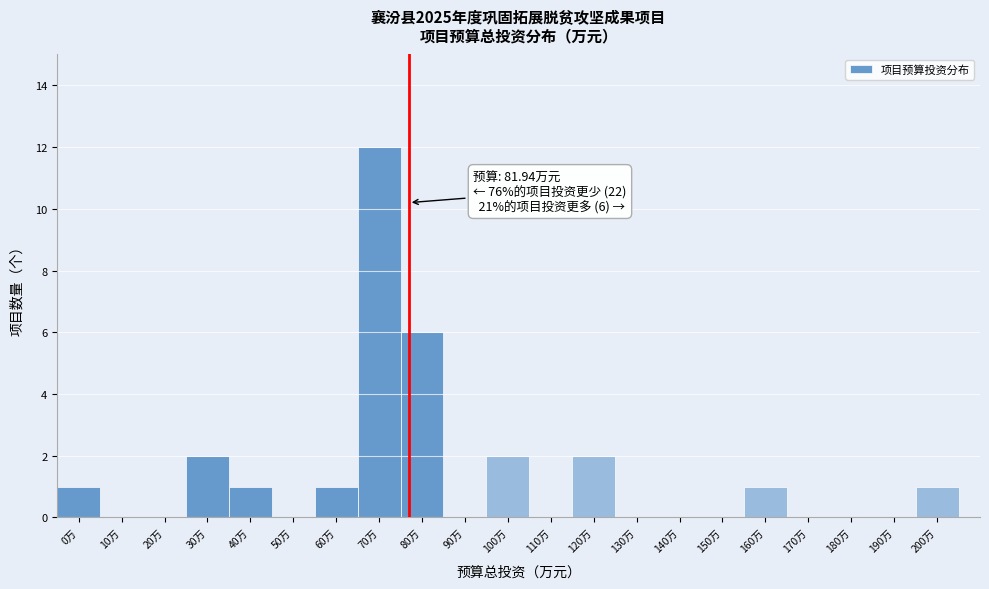

Reading left to right, transcribe all the data shown in this chart.

0万=1	10万=0	20万=0	30万=2	40万=1	50万=0	60万=1	70万=12	80万=6	90万=0	100万=2	110万=0	120万=2	130万=0	140万=0	150万=0	160万=1	170万=0	180万=0	190万=0	200万=1